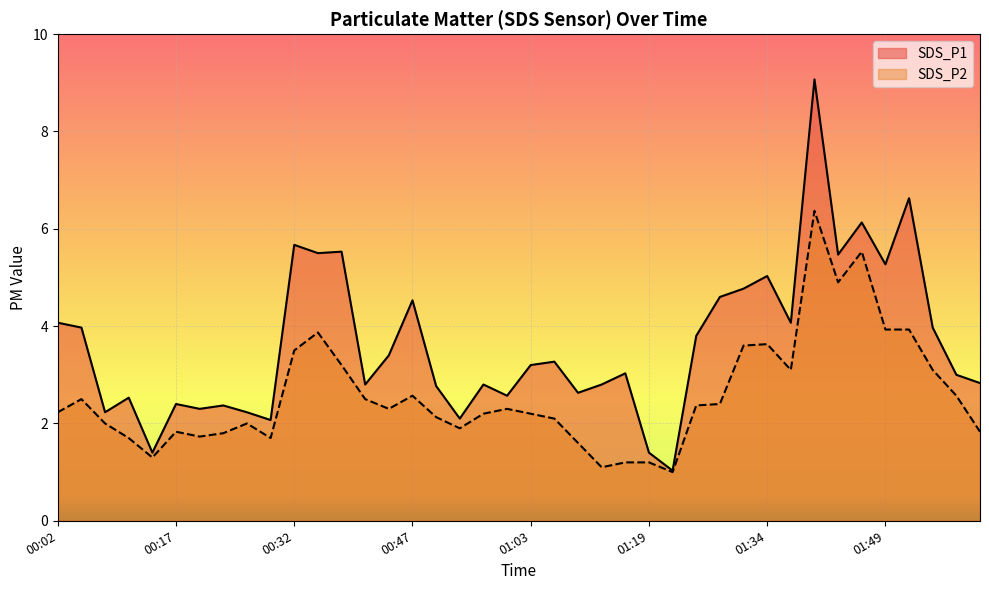

In SDS_P1, how many points are lower than both neighbors (excluding endpoints)?

13